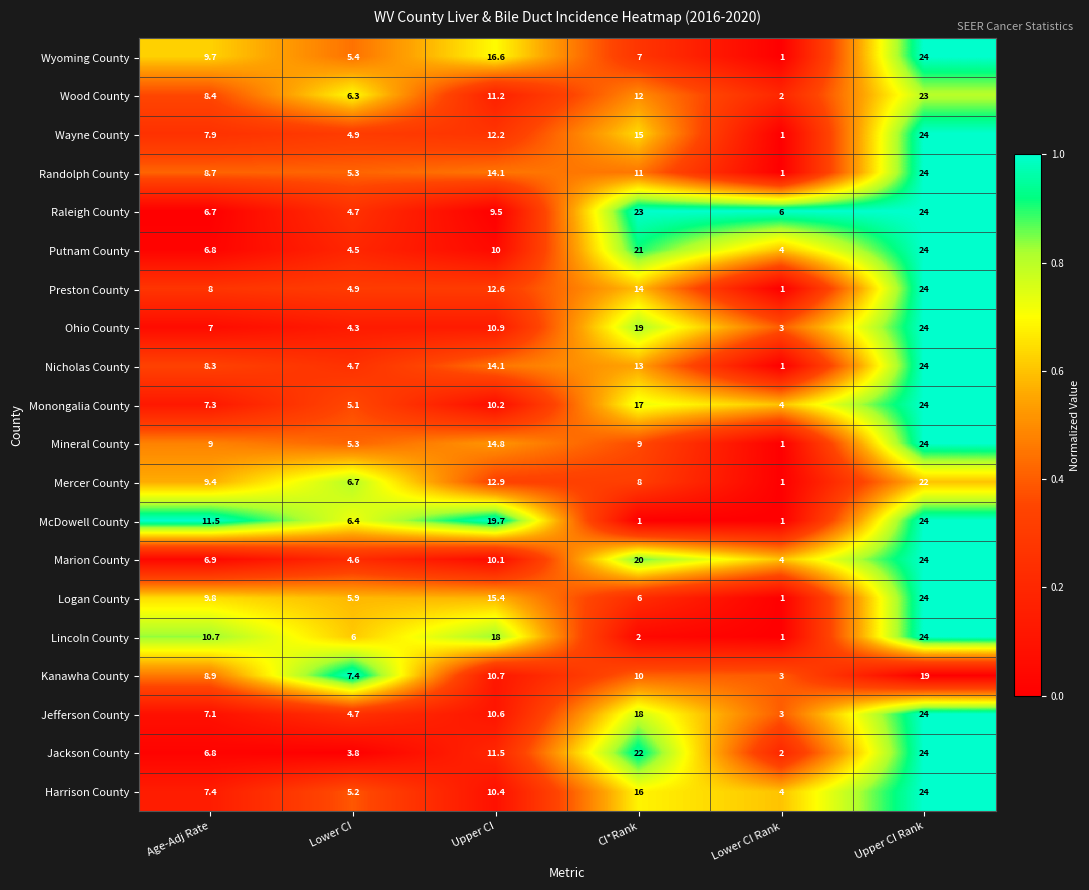

The value of Jackson County at Lower CI Rank is 2.0. True or false?

True